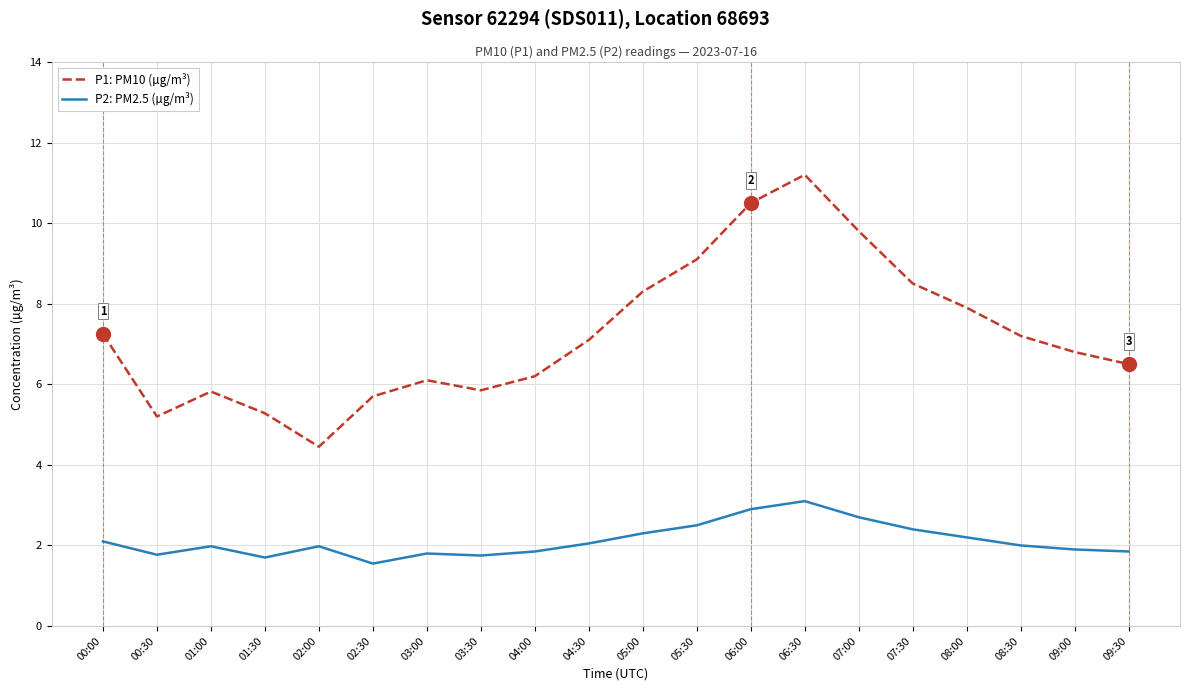

What is the total value across all series at 08:30?

9.2